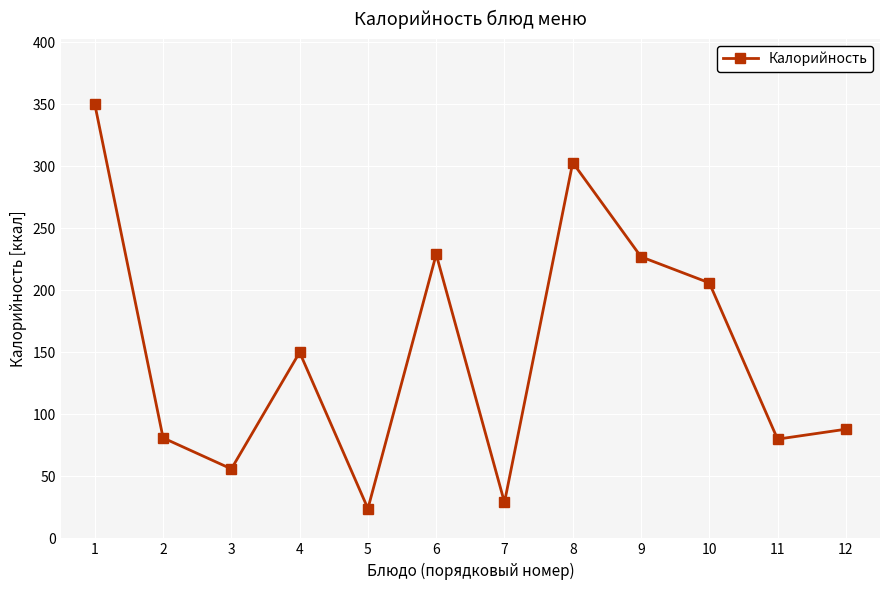

Where is the first local maximum?

4